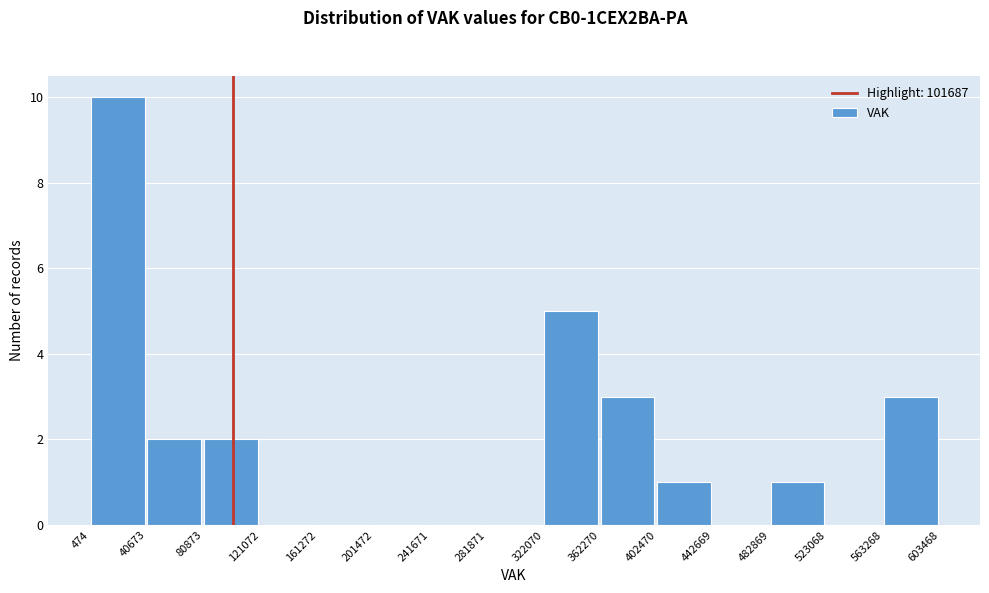

How tall is the bar that spans 362270 to 402470 on the x-axis? The values are not printed on the chart, so give them approximately, as read against the axis.

3